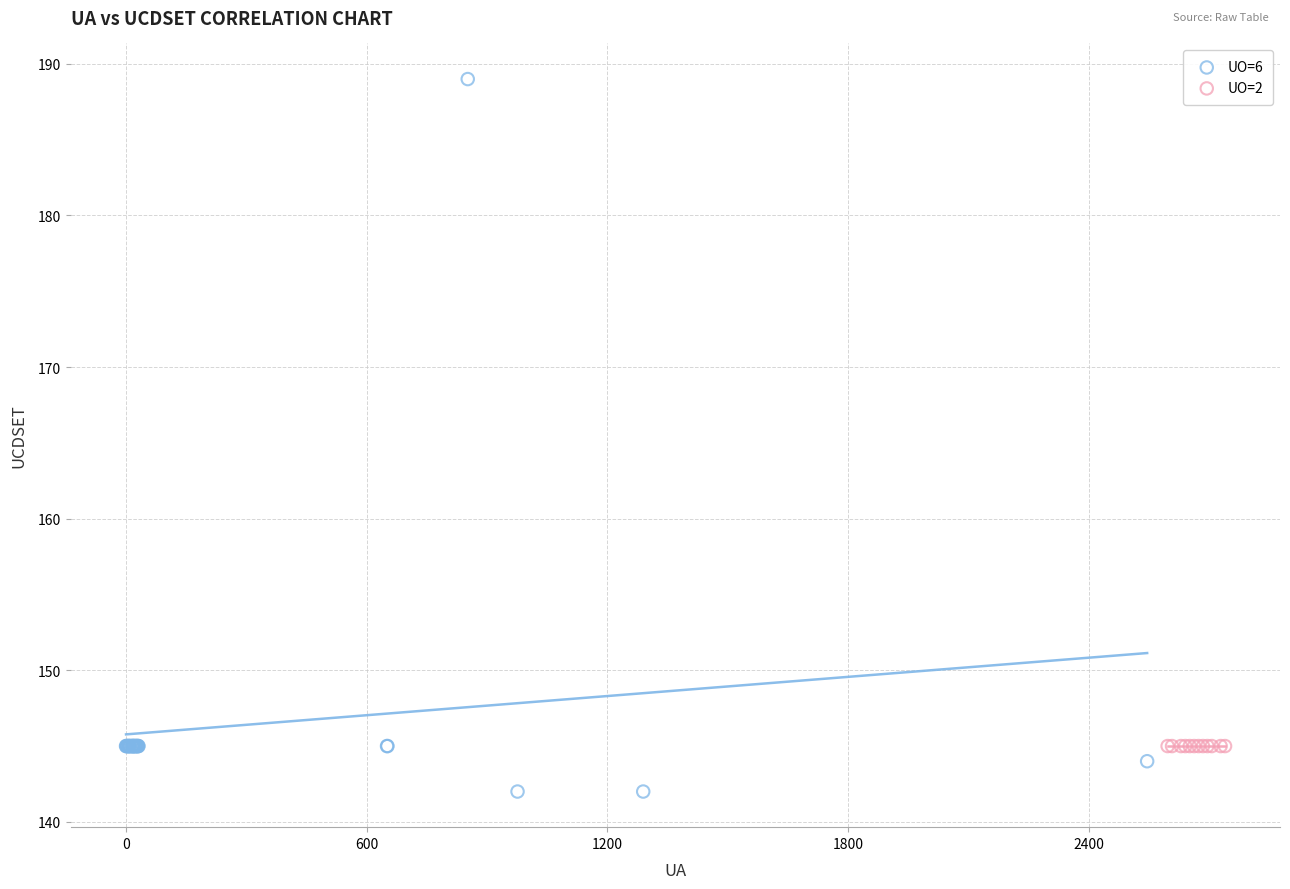

Which series contains the highest Y value?

UO=6